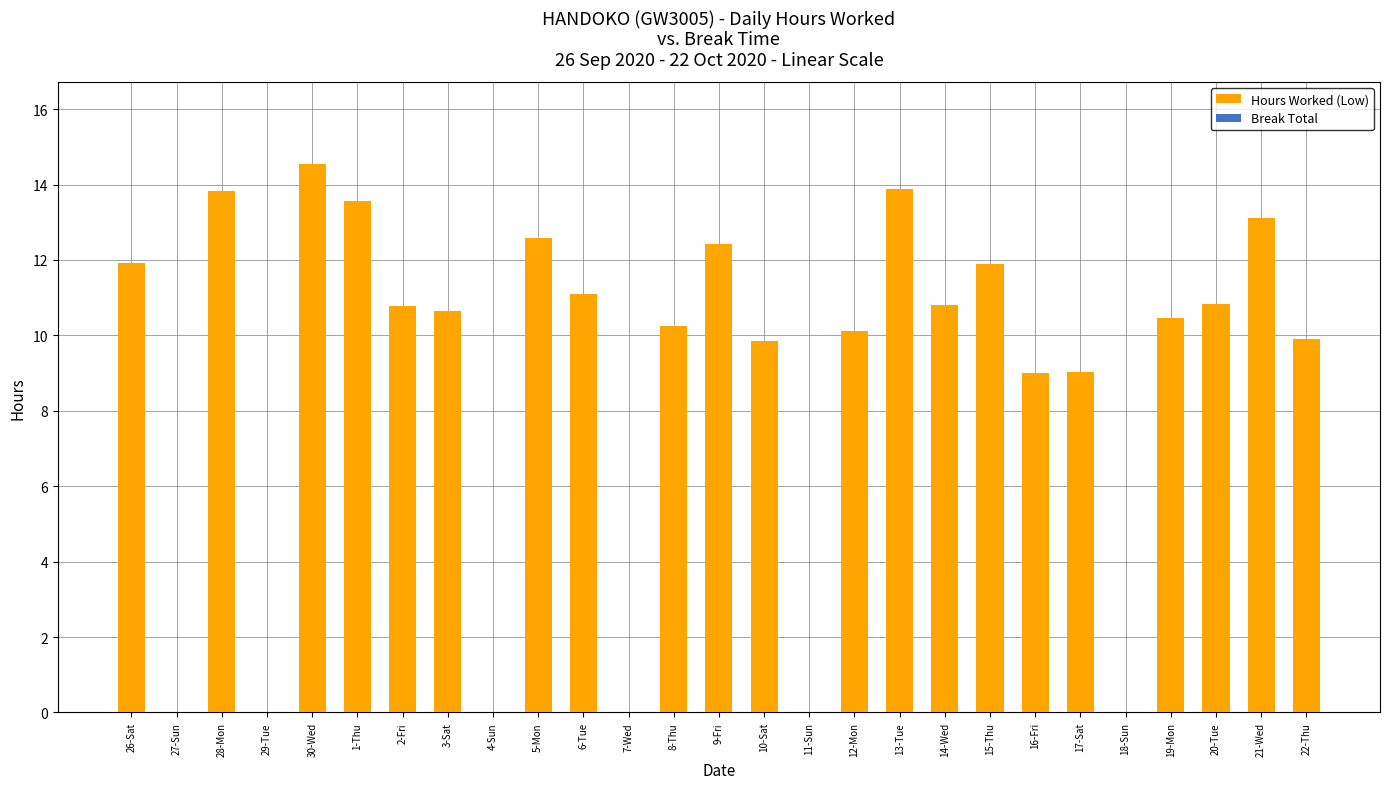

What is the sum of the values at 4-Sun and 2-Fri?

10.8